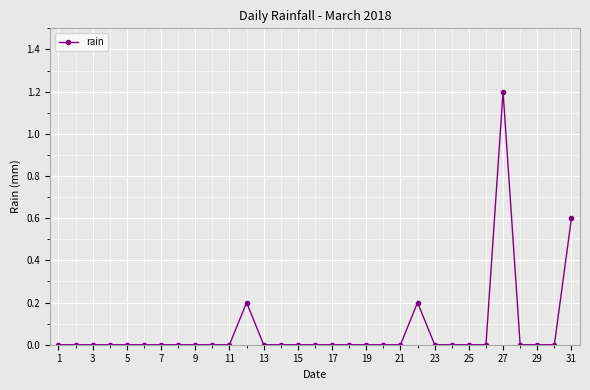

What is the maximum value shown in the chart?

1.2